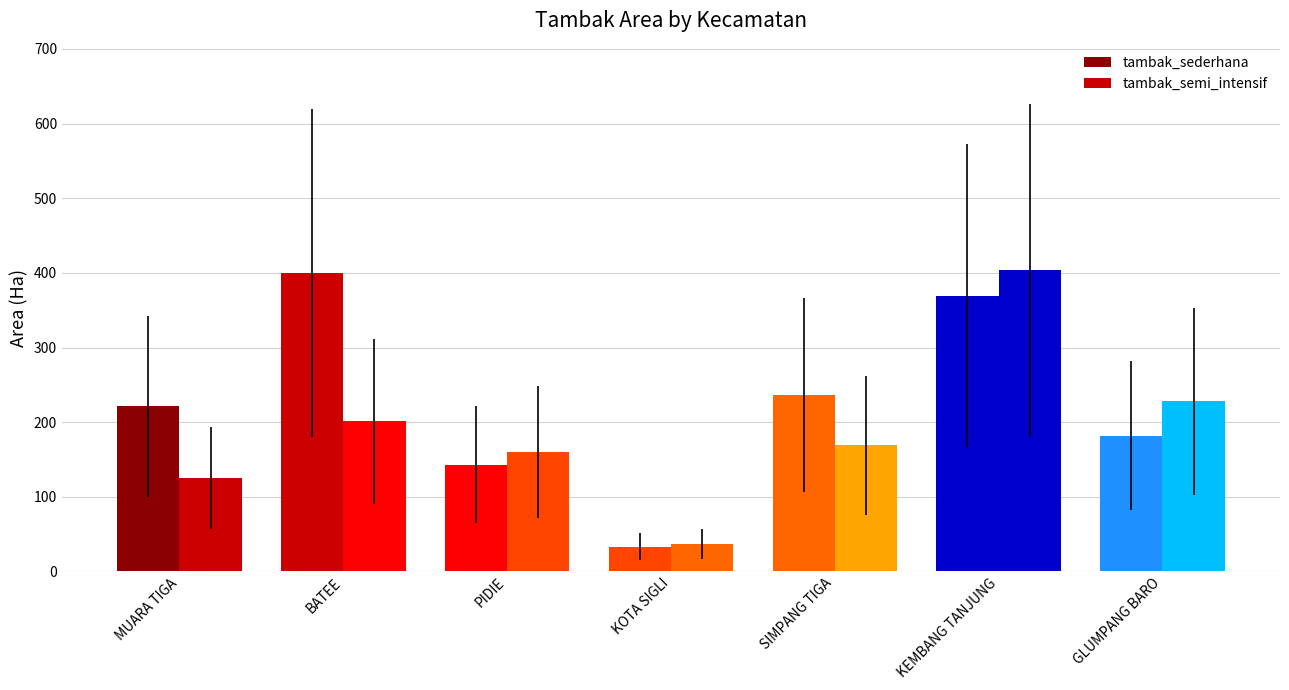

Count the number of data series in this chart.

2